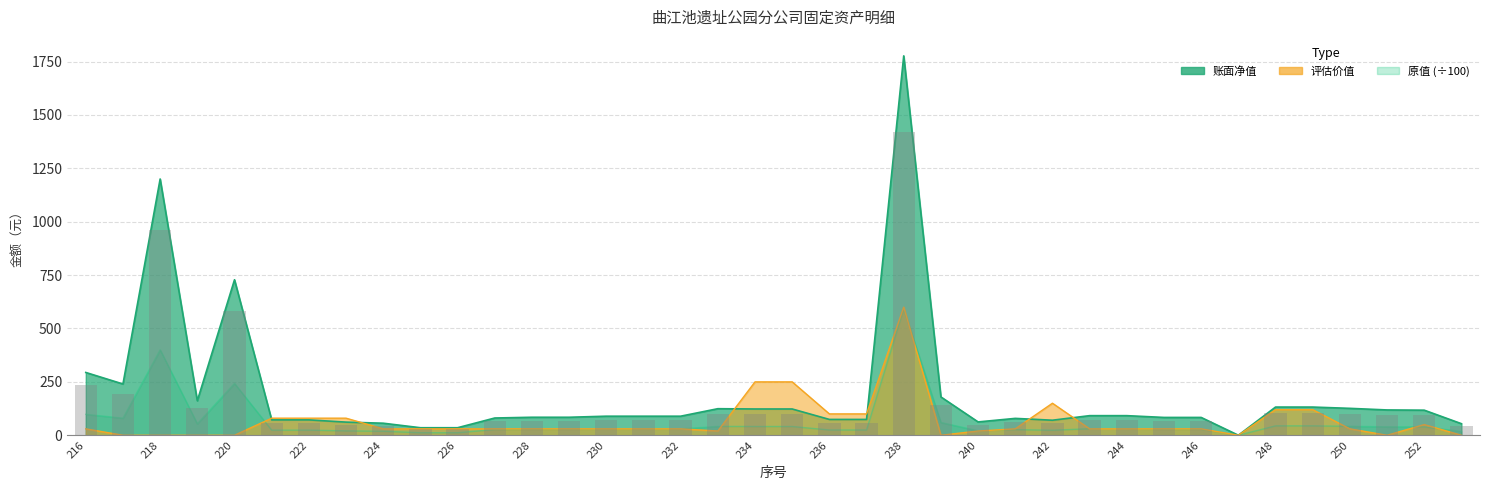

Reading left to right, list all the values displayed in this chart.

原值: 98.0	80.0	400.0	53.8	242.7	24.0	24.0	20.5	18.8	11.7	11.7	26.9	28.1	28.1	29.8	29.8	29.8	41.5	41.0	41.0	24.7	24.7	592.2	59.8	20.8	26.3	23.5	30.6	30.6	27.8	27.8	0.0	44.0	44.0	42.0	39.5	39.1	18.1
账面净值: 294.0	240.0	1200.0	161.4	728.2	72.0	72.0	61.5	56.4	35.2	35.2	80.8	84.3	84.3	89.2	89.2	89.2	124.4	123.0	123.0	74.1	74.1	1776.6	179.5	62.4	79.0	70.4	91.8	91.8	83.4	83.4	0.1	132.0	132.0	126.0	118.5	117.4	54.2
评估价值: 30.0	0.0	0.0	0.0	0.0	80.0	80.0	80.0	30.0	30.0	30.0	30.0	30.0	30.0	30.0	30.0	30.0	20.0	250.0	250.0	100.0	100.0	600.0	0.0	20.0	30.0	150.0	30.0	30.0	30.0	30.0	0.0	120.0	120.0	30.0	0.0	50.0	0.0